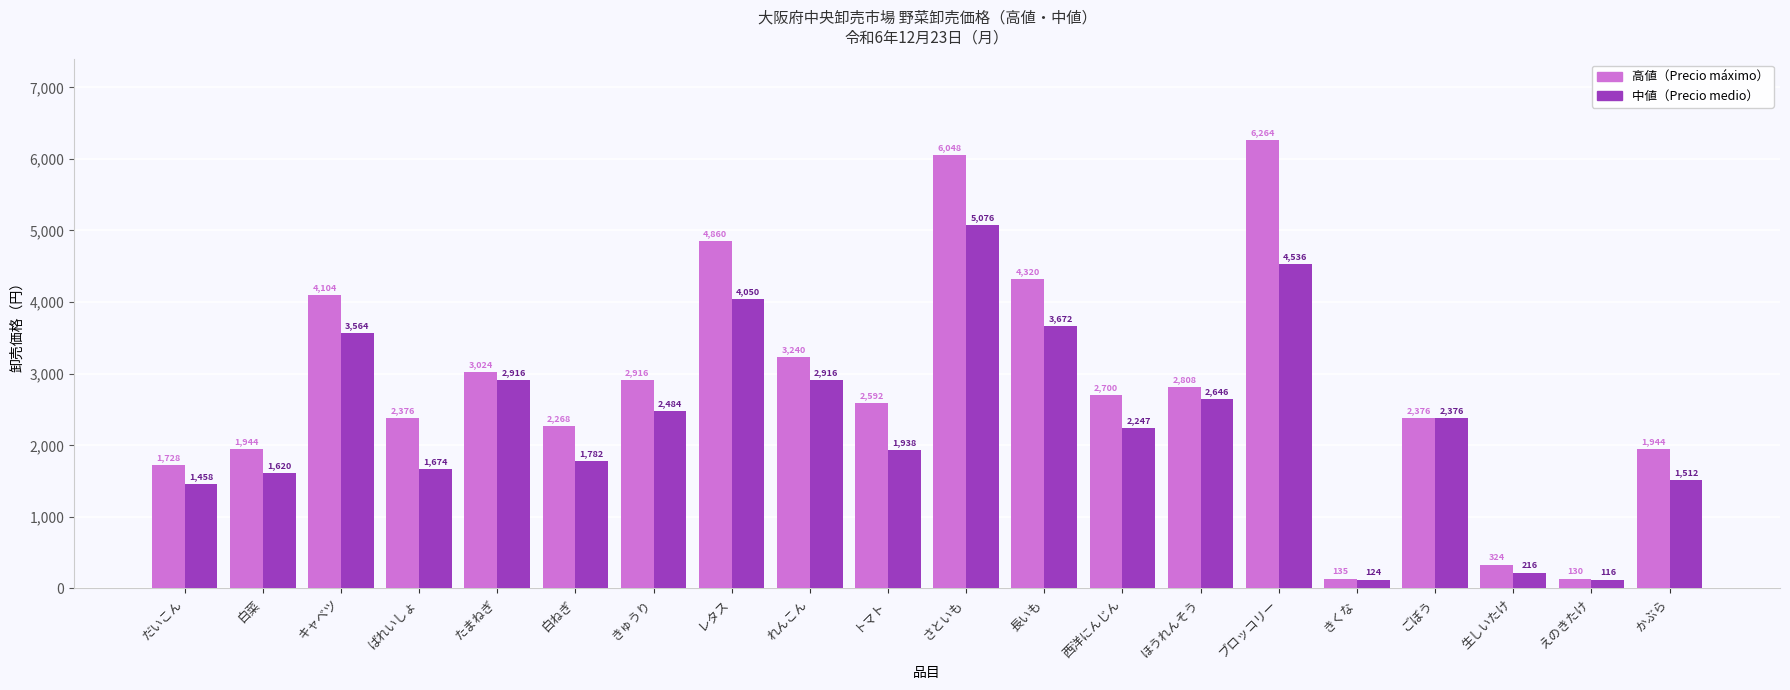

What position from the left is きゅうり?

7